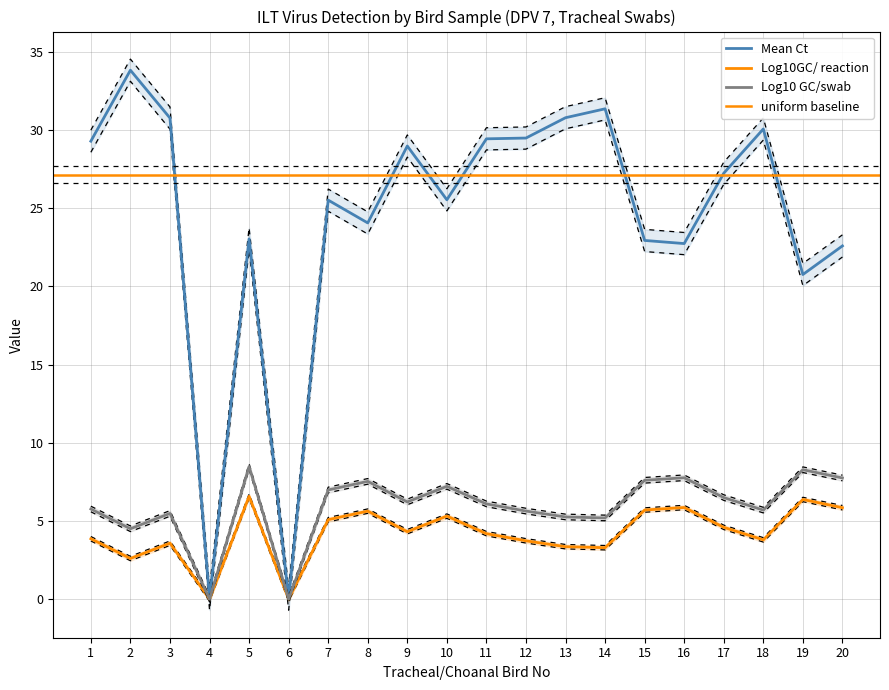

How many categories are shown in the chart?

20